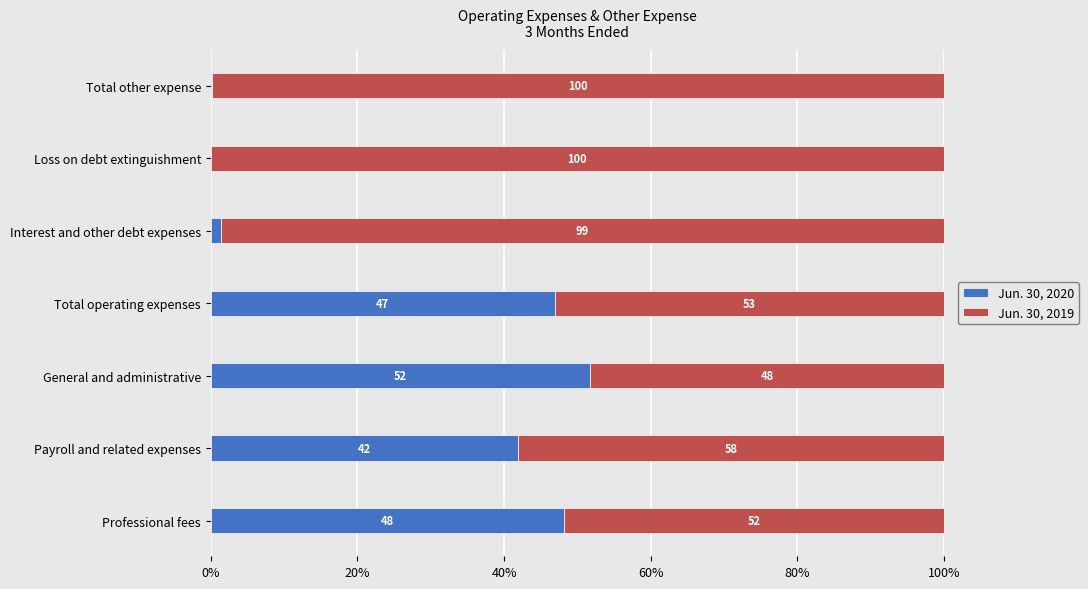

What is the total value across all series at Professional fees?

100.0